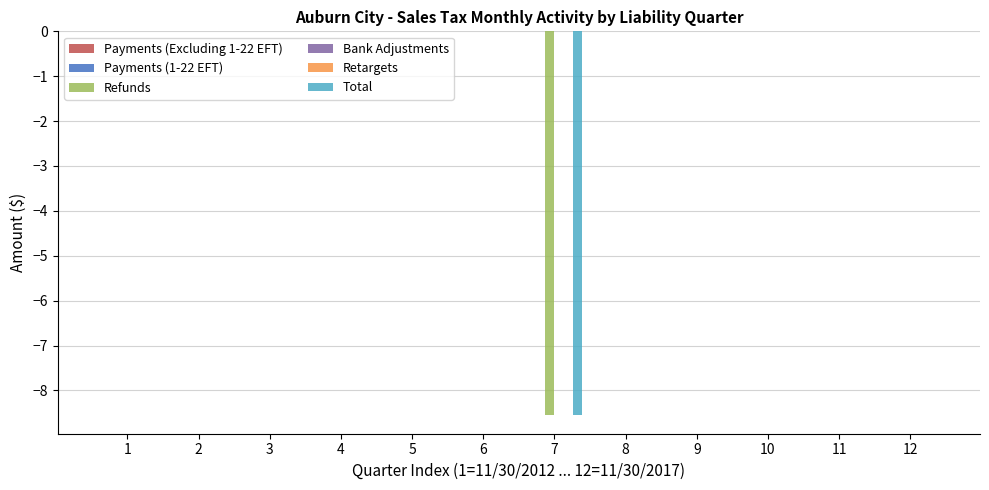

How many groups of bars are there?

12